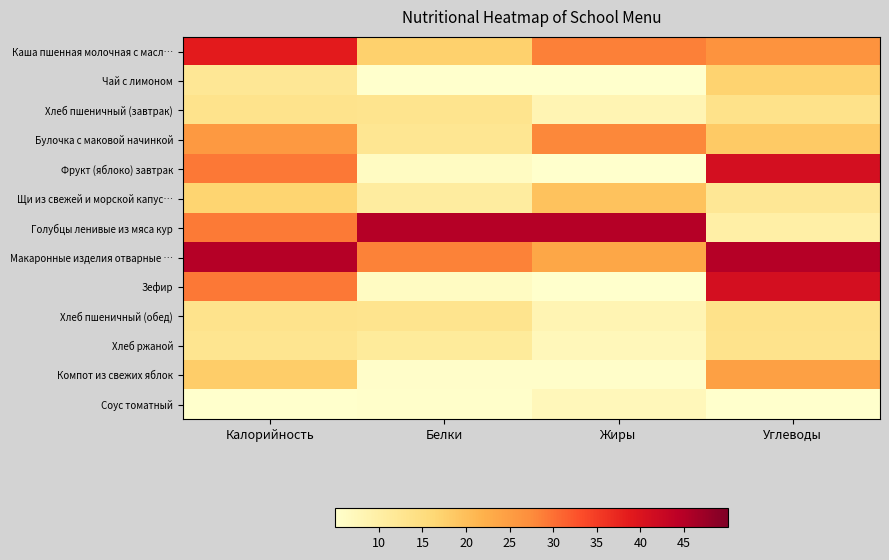

Which category has the highest value across all series?

Белки